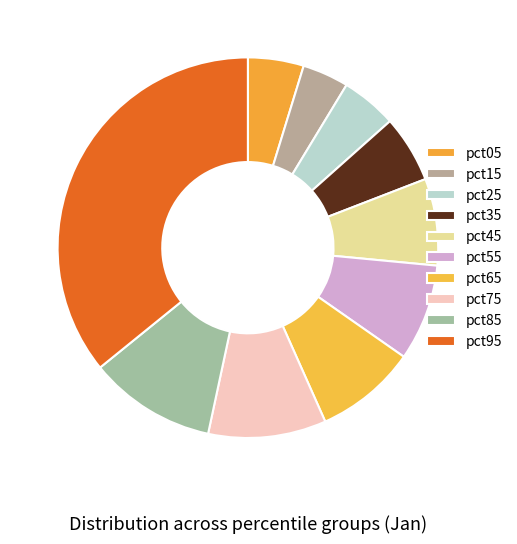

True or false: pct45 accounts for 7% of the total.

True